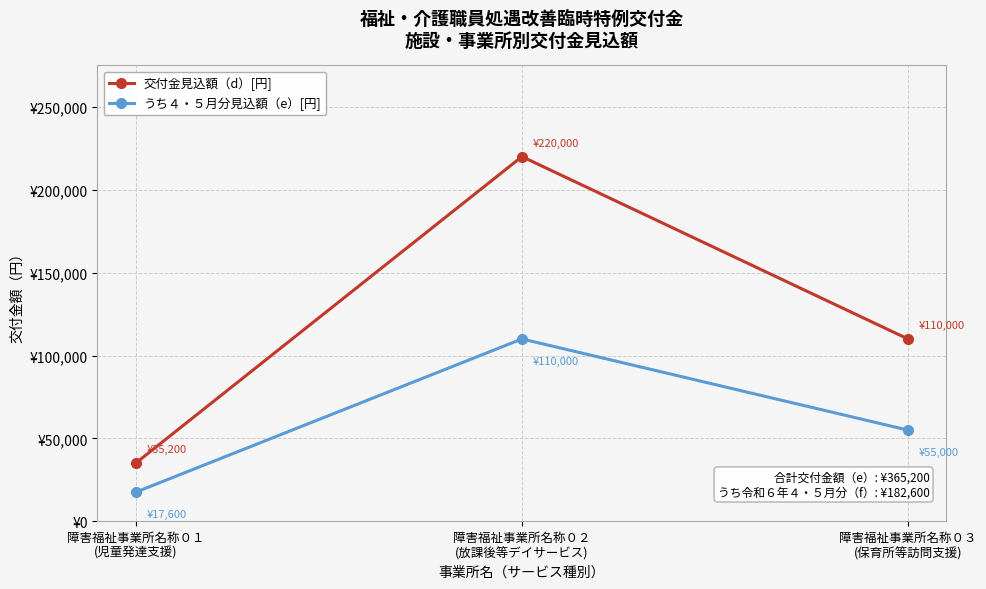

Count the 交付金見込額（d）[円] values in the range 35200 to 220000.

3